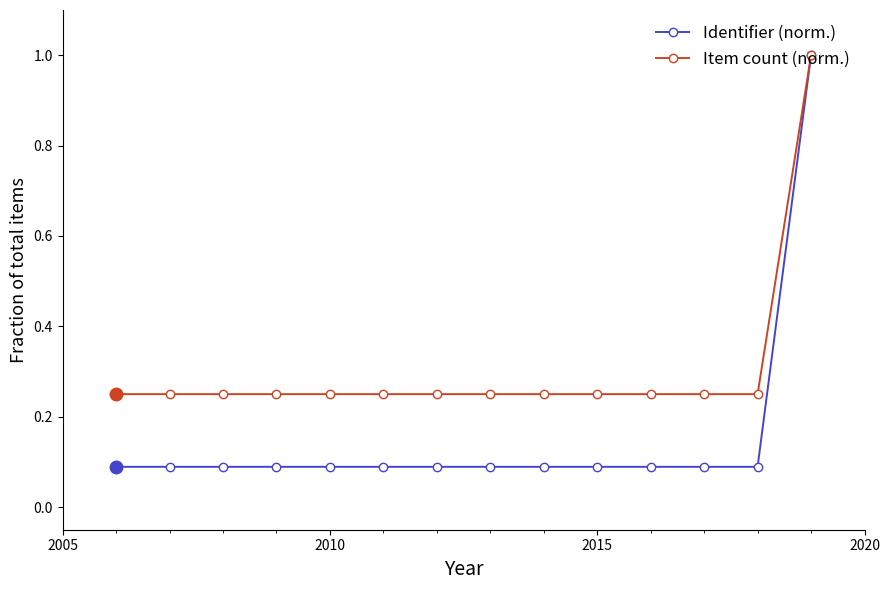

Which series has the largest range (max minus min)?

Identifier (norm.)